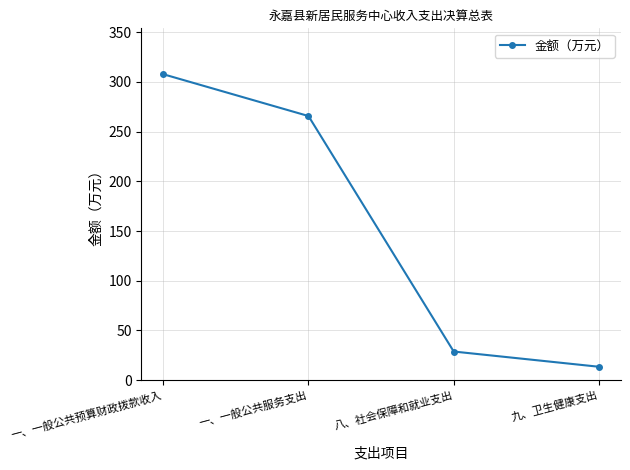

What is the label of the 2nd point from the left?

一、一般公共服务支出